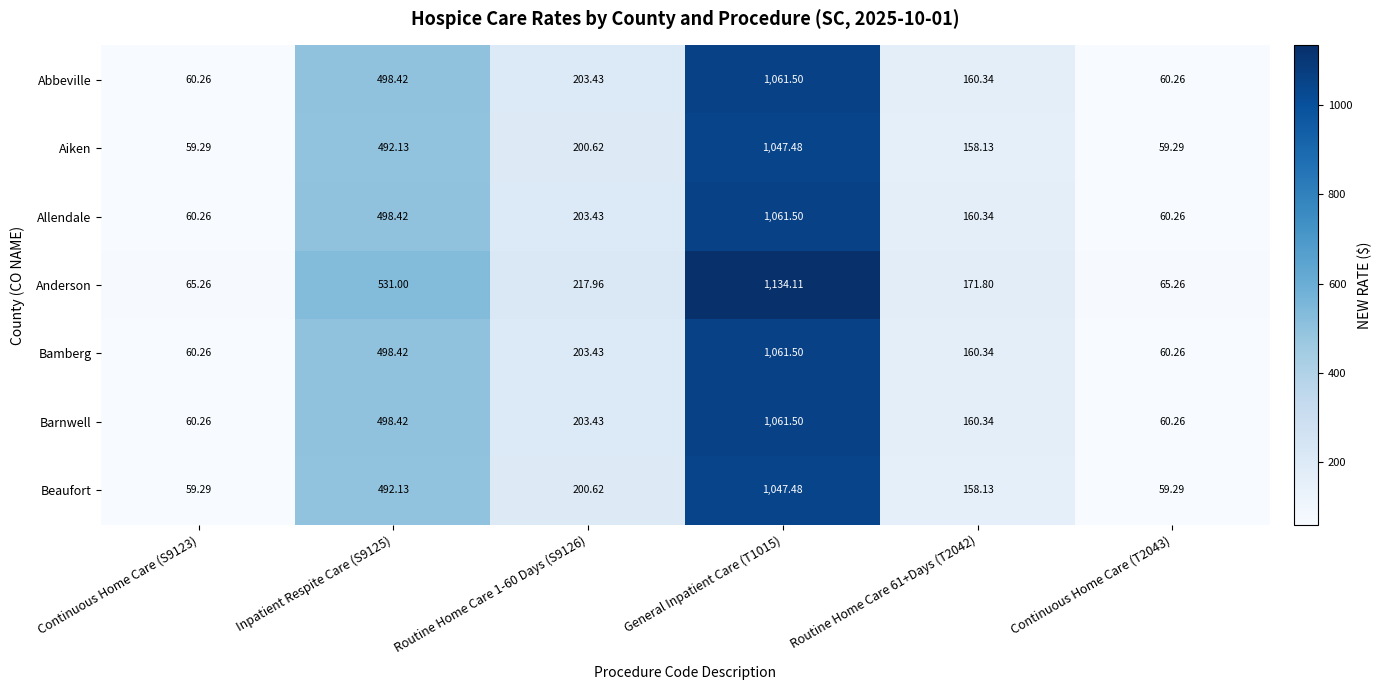

Which series has the largest range (max minus min)?

Anderson